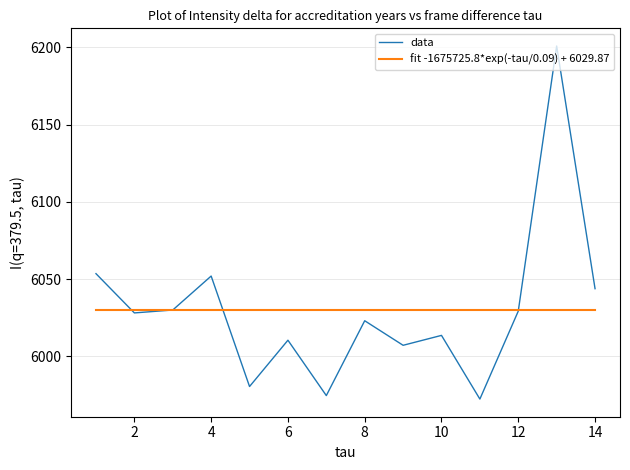

True or false: data and fit -1675725.8*exp(-tau/0.09) + 6029.87 intersect in this chart.

True